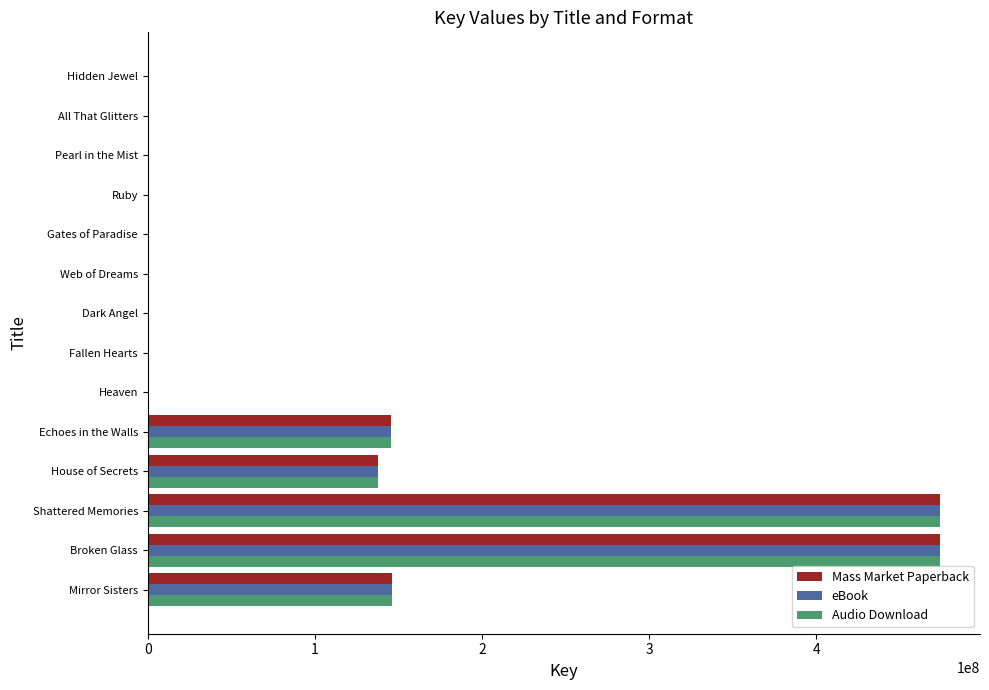

What is the sum of all Mass Market Paperback values?

1378846571